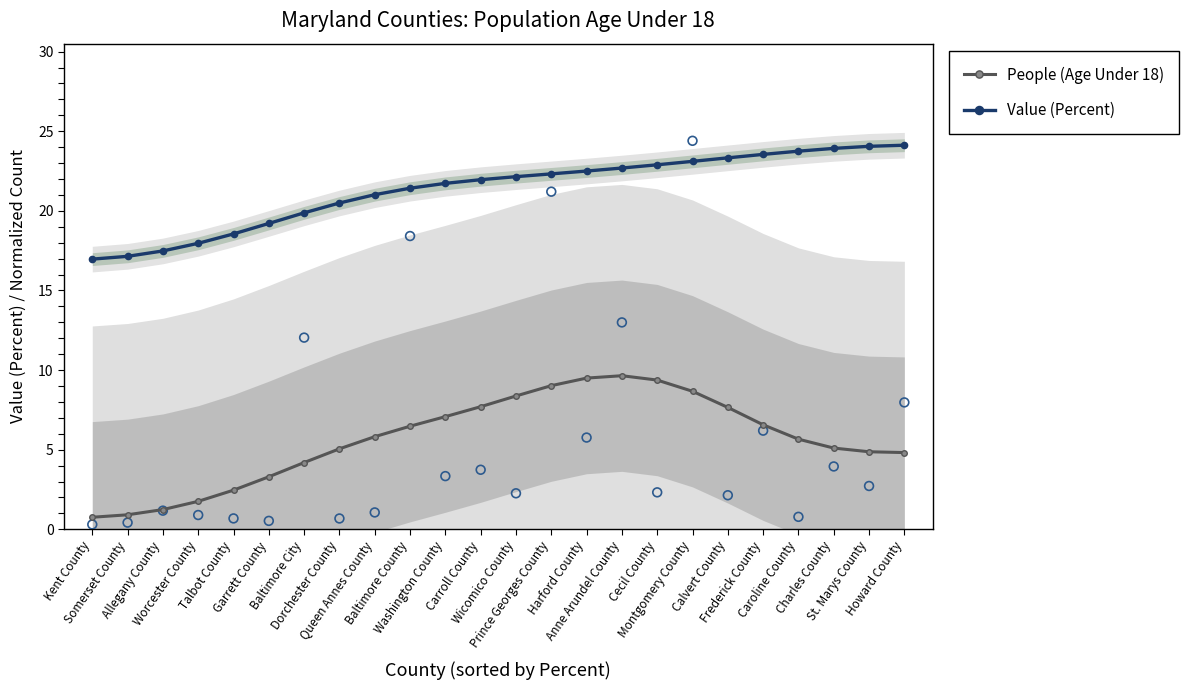

At which category is the sum across all series the highest?

Anne Arundel County